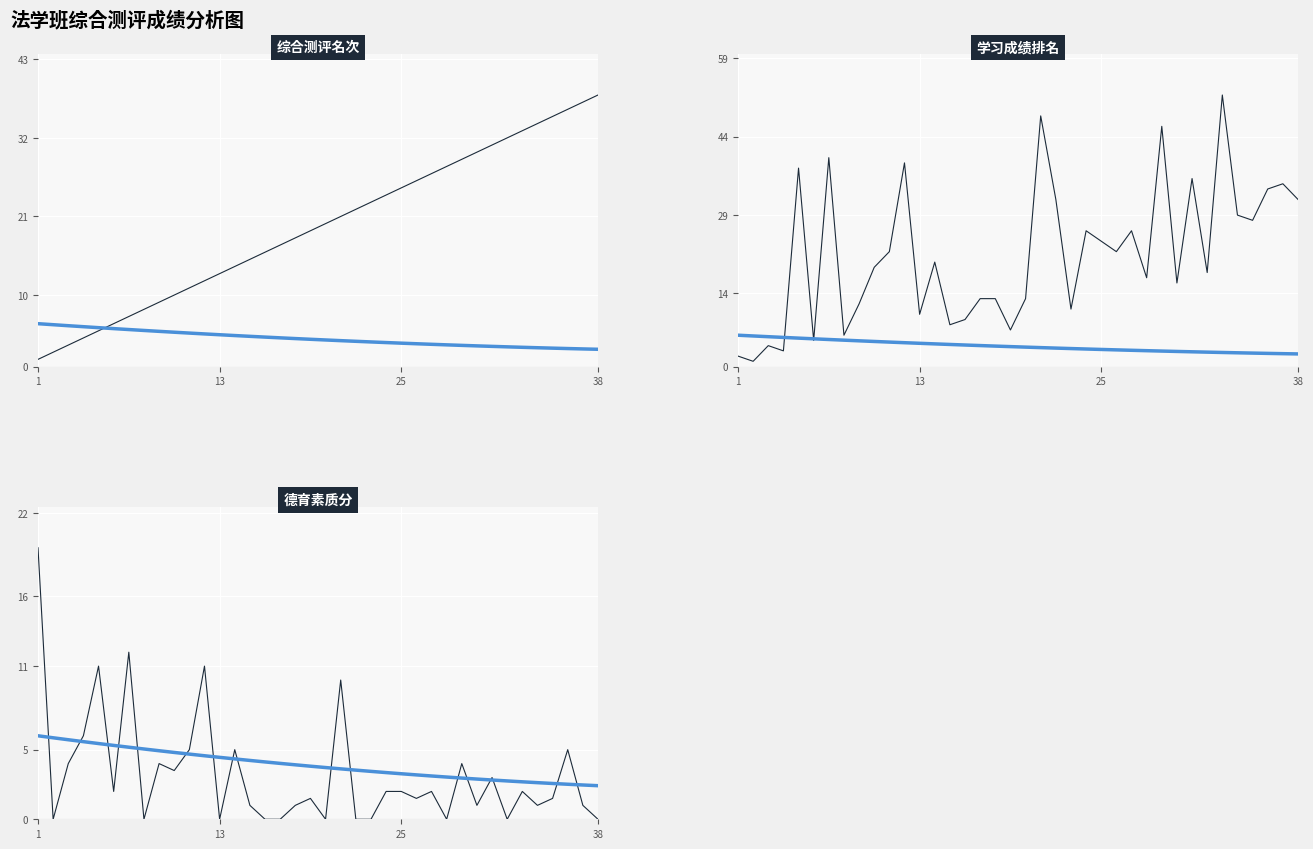

Which series has the largest range (max minus min)?

学习成绩排名